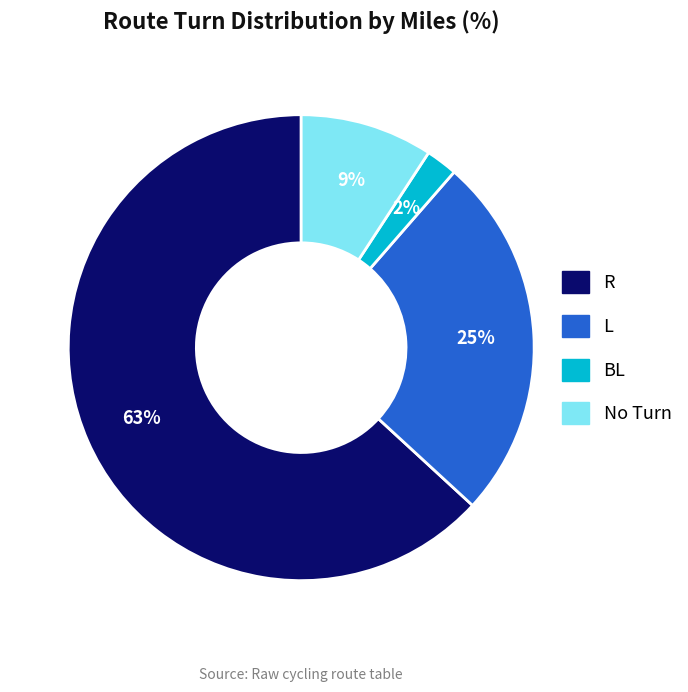

To the nearest percent, what is the average slice percentage?

25%